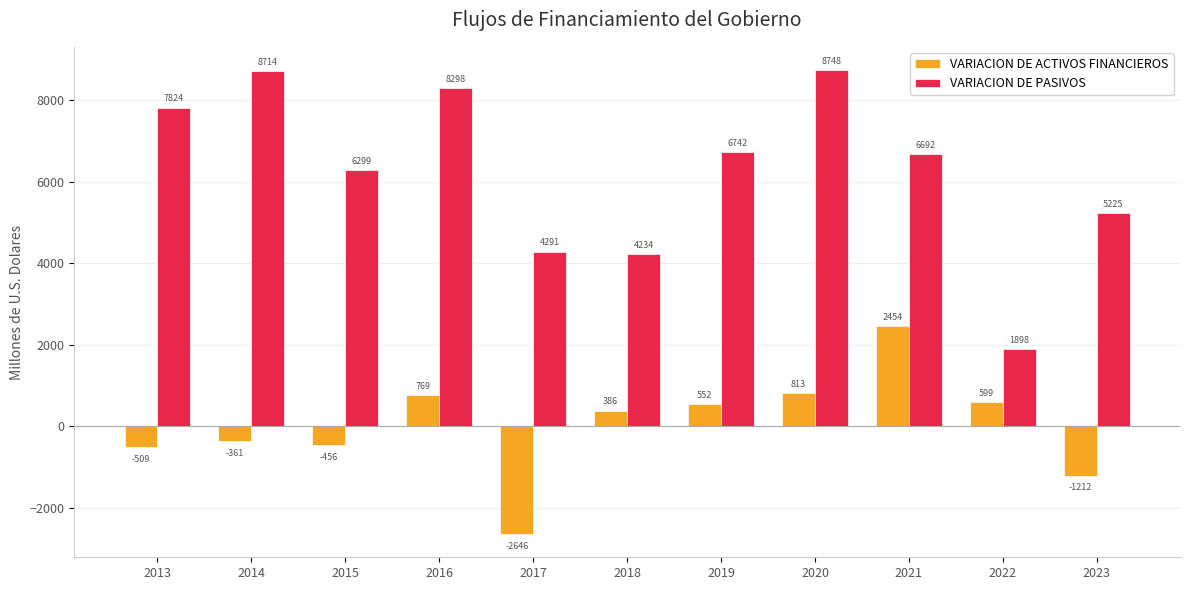

Read the VARIACION DE ACTIVOS FINANCIEROS value at 2014.

-361.1